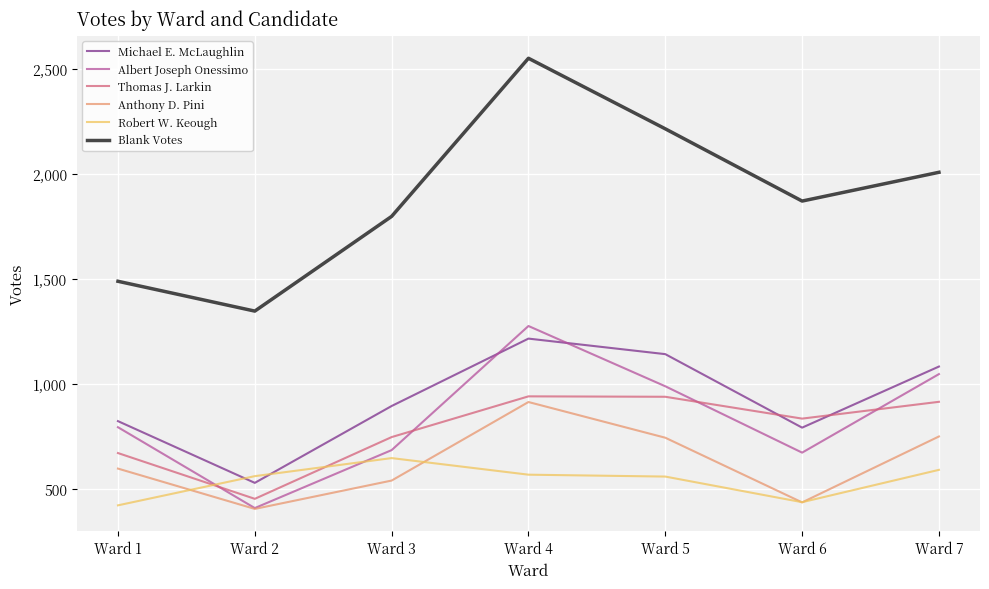

The Anthony D. Pini series shows 405 at Ward 2. True or false?

True